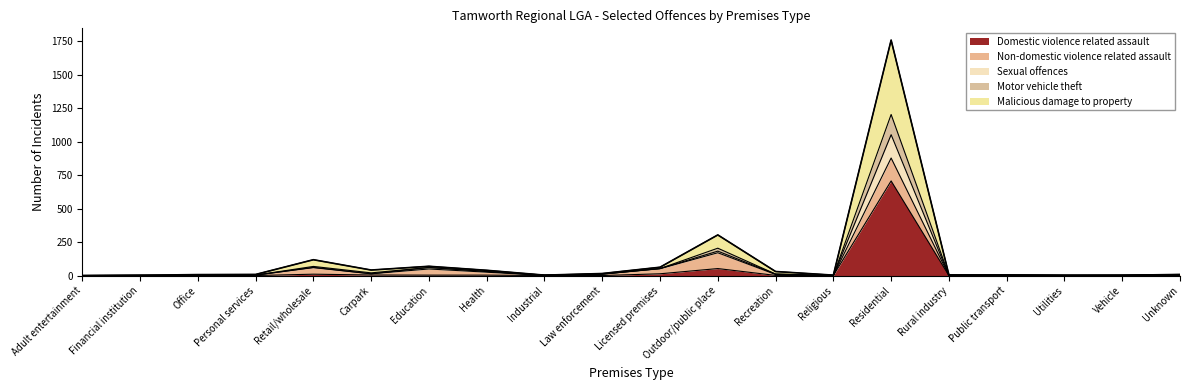

True or false: Sexual offences has more than 1 interior local peaks.

True